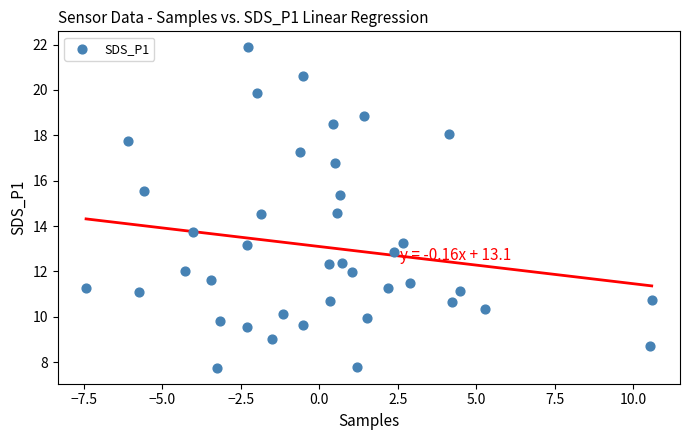

What is the range of Y values (max minus min)?

14.1